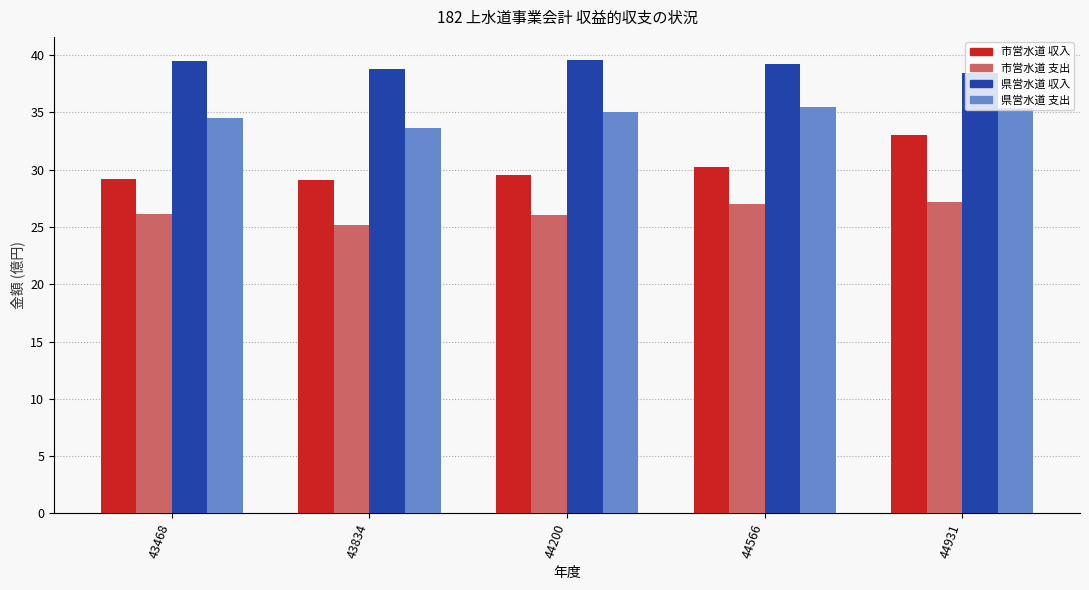

Which category has the lowest value across all series?

43834